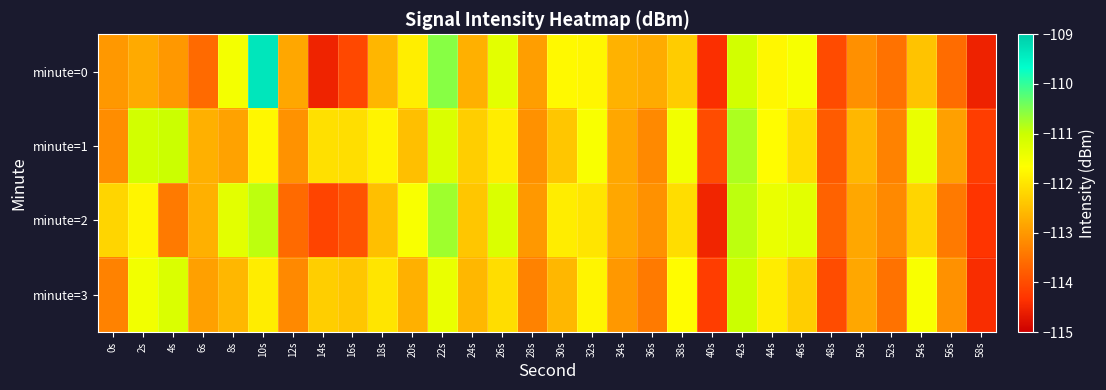

What is the difference between the highest and lowest values at 10s?

2.6